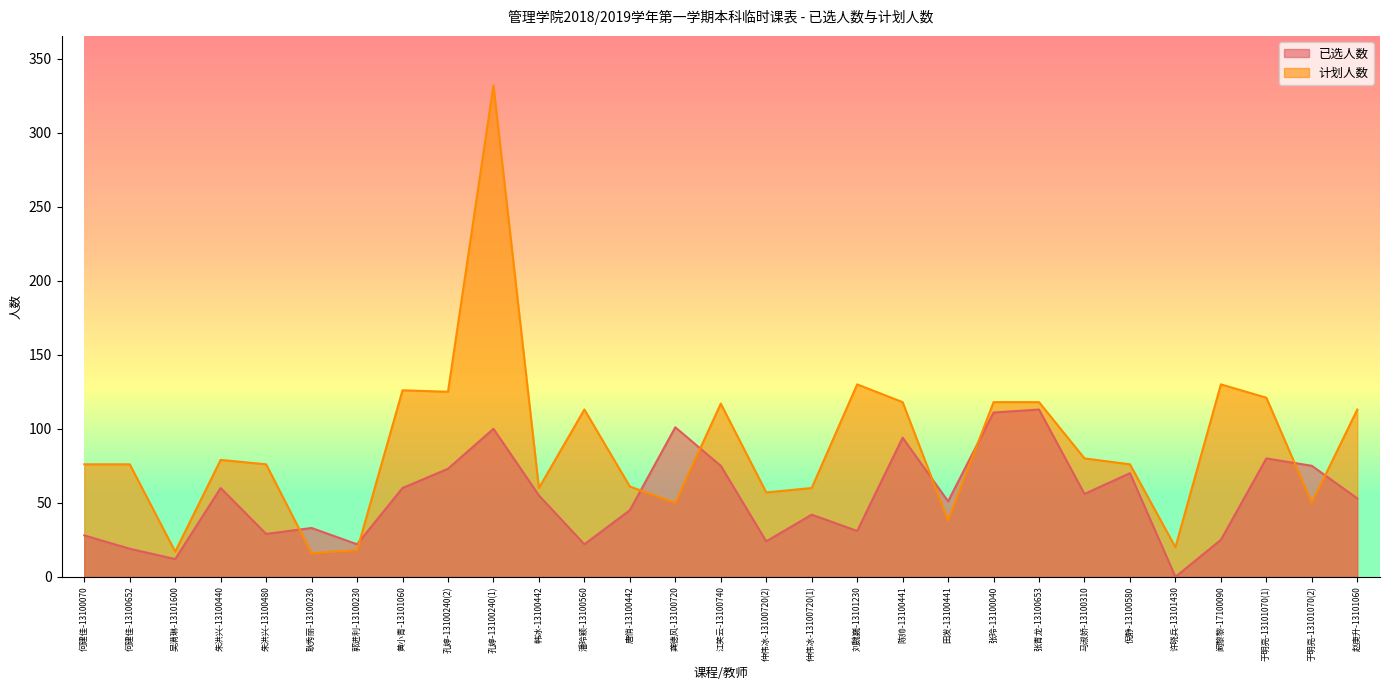

The value of 已选人数 at 许晓兵-13101430 is 0. True or false?

True